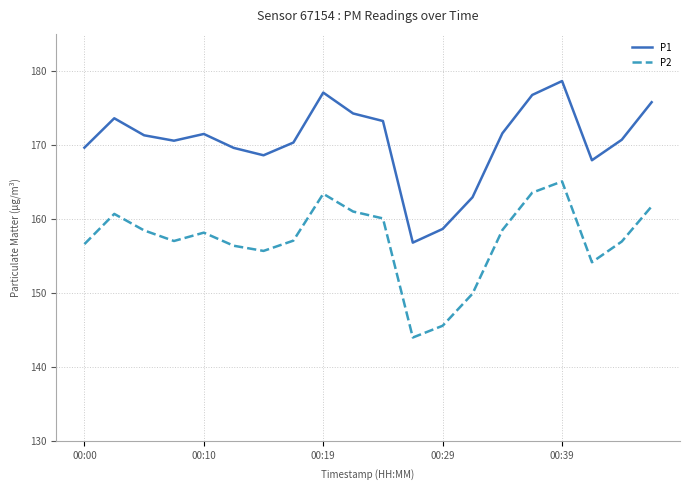

What is the minimum value for P2?

144.0